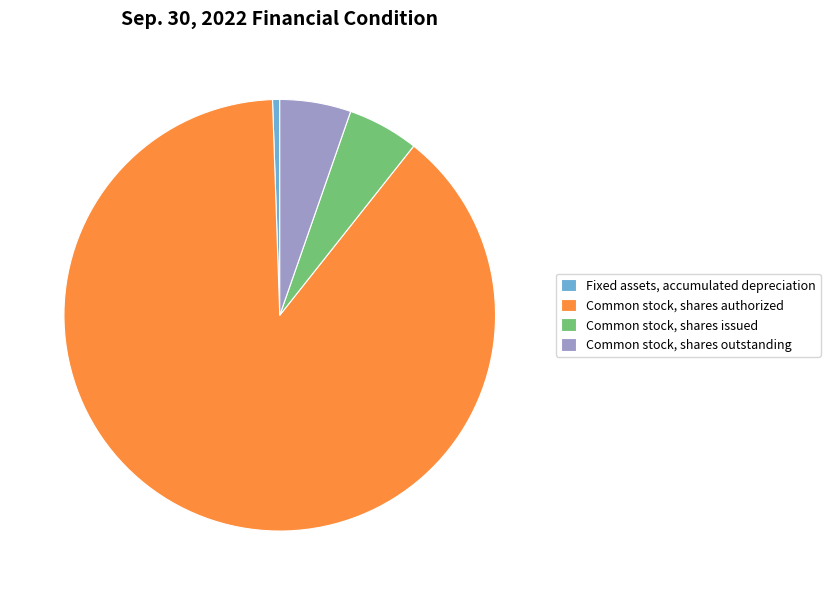

The Fixed assets, accumulated depreciation slice represents 1% of the pie. True or false?

True